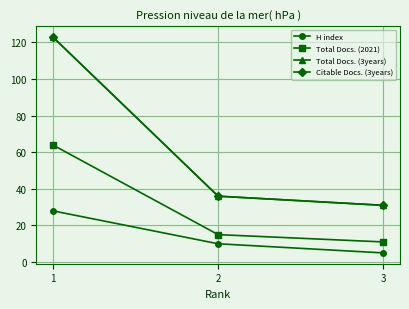

Does the chart have visible grid lines?

Yes